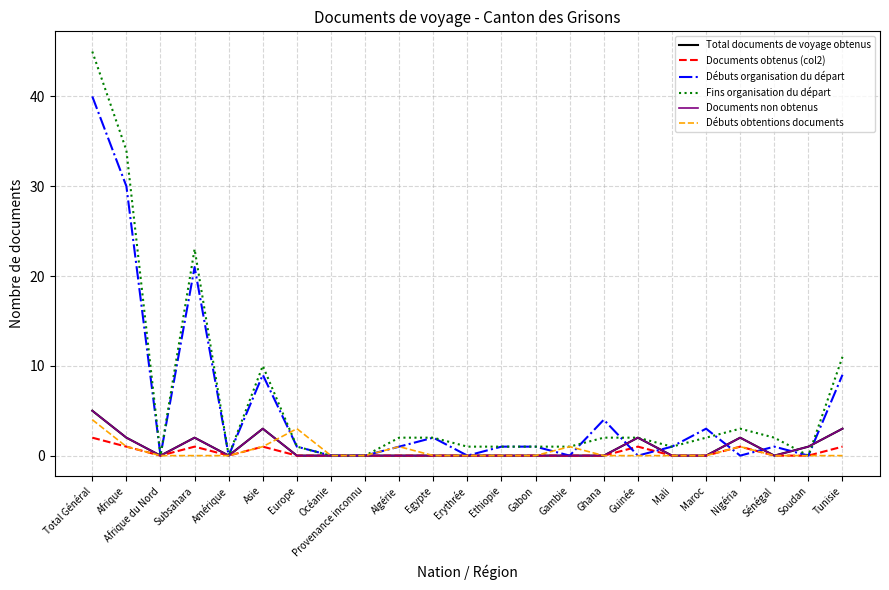

Does the chart have visible grid lines?

Yes